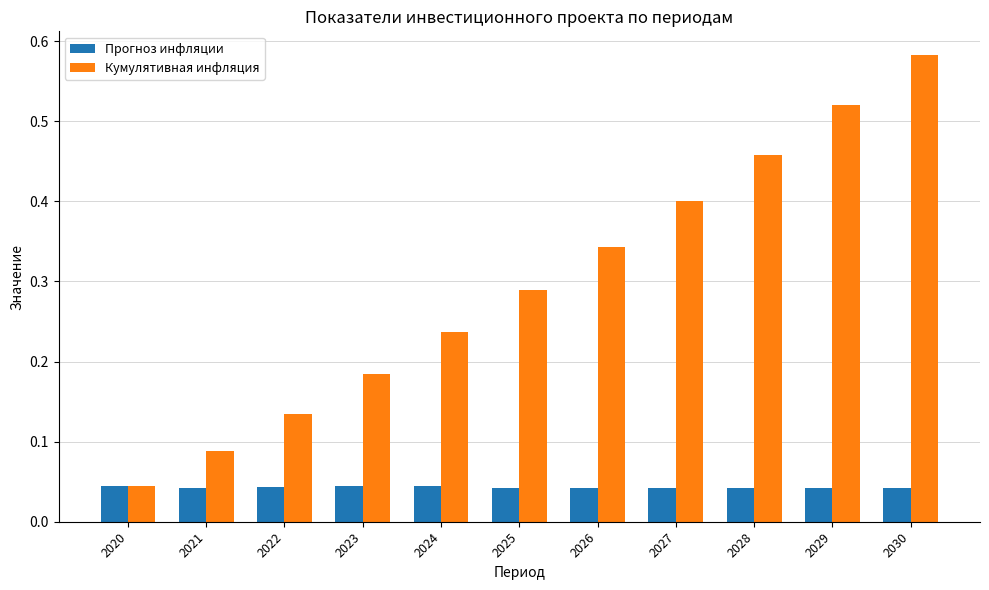

Is it true that Кумулятивная инфляция equals 0.1 at 2026?

False